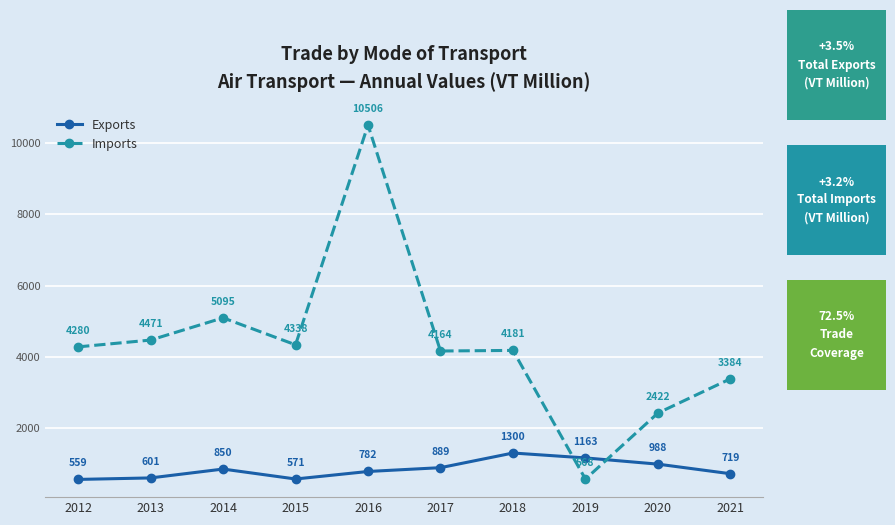

What are all the series names shown in the legend?

Exports, Imports